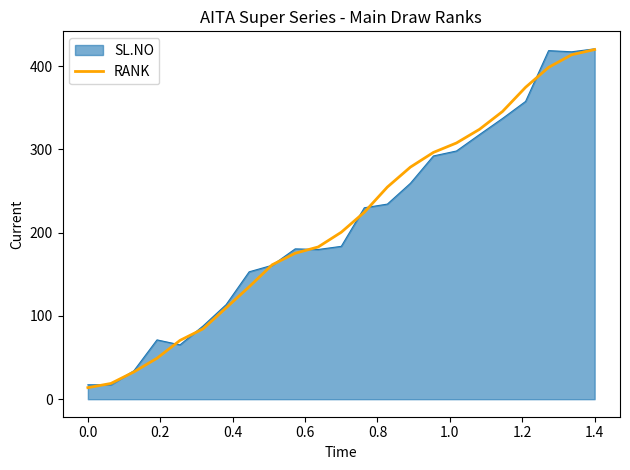

What is the greatest value displayed?

420.8